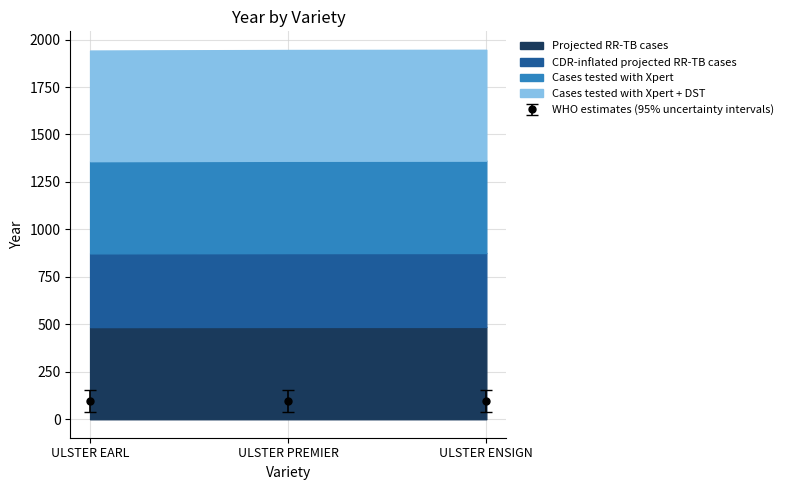

Which label corresponds to the largest value in the chart?

ULSTER ENSIGN